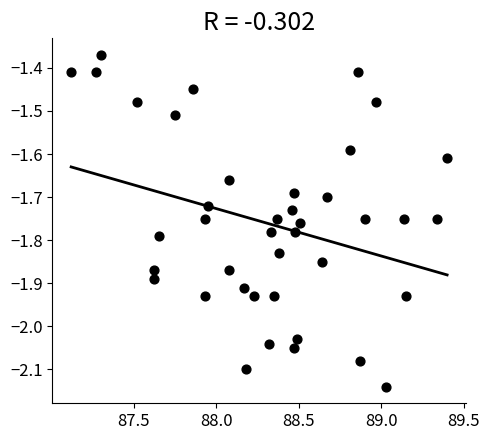

What is the range of Y values (max minus min)?

0.8